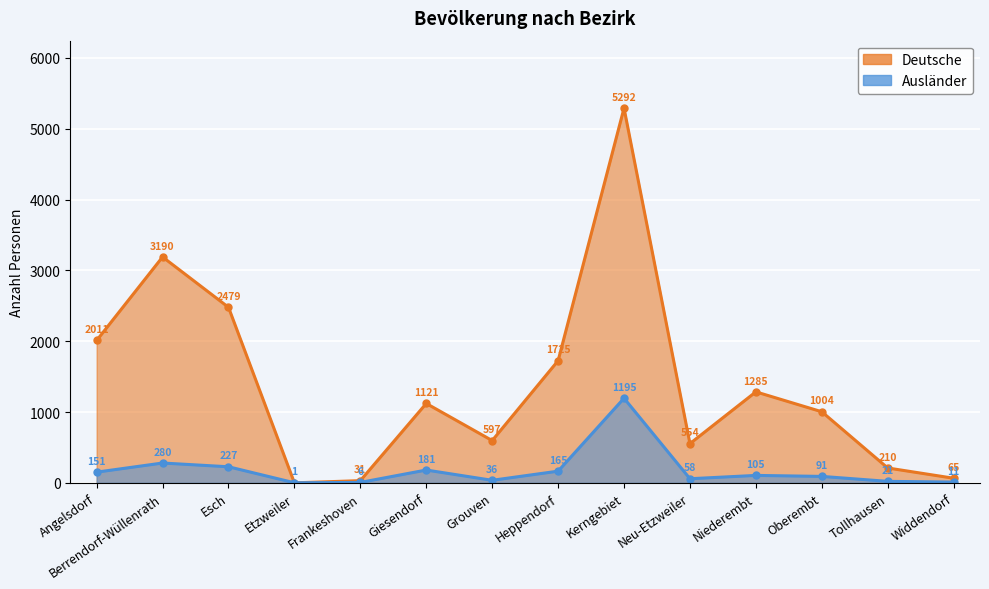

What is the label of the 7th point from the right?

Heppendorf